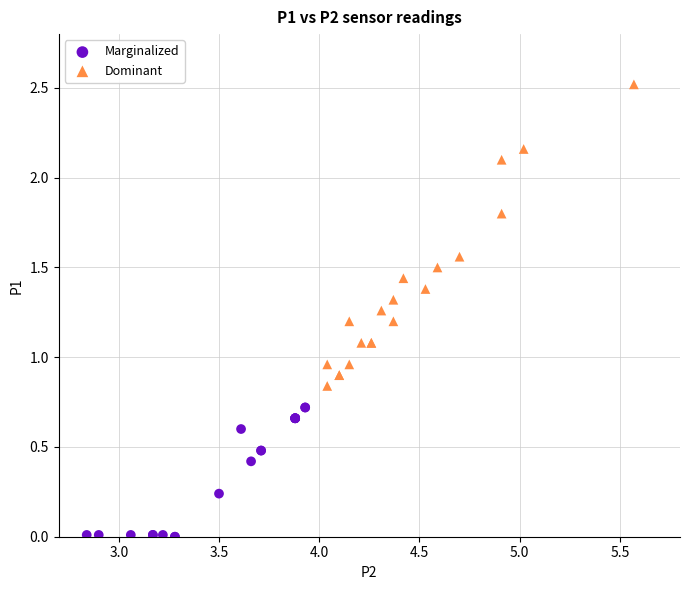

What are all the series names shown in the legend?

Marginalized, Dominant